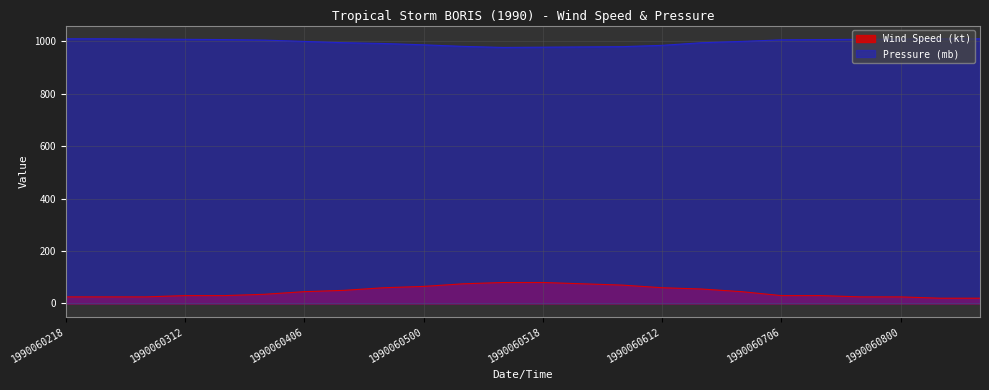

Rank the series at 1990060712 from highest to lowest value.

Pressure (mb), Wind Speed (kt)